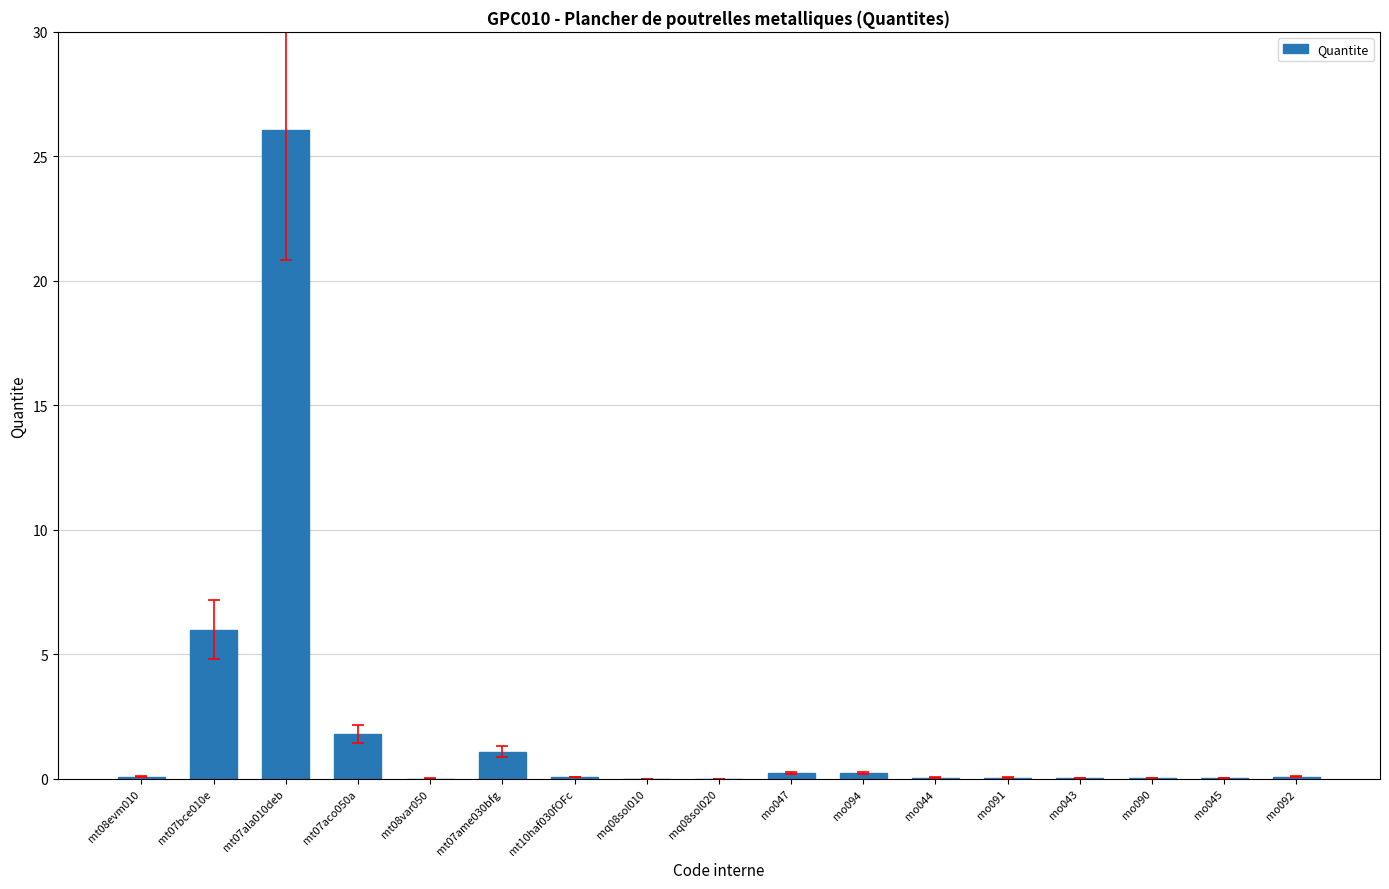

What is the greatest value displayed?

26.1